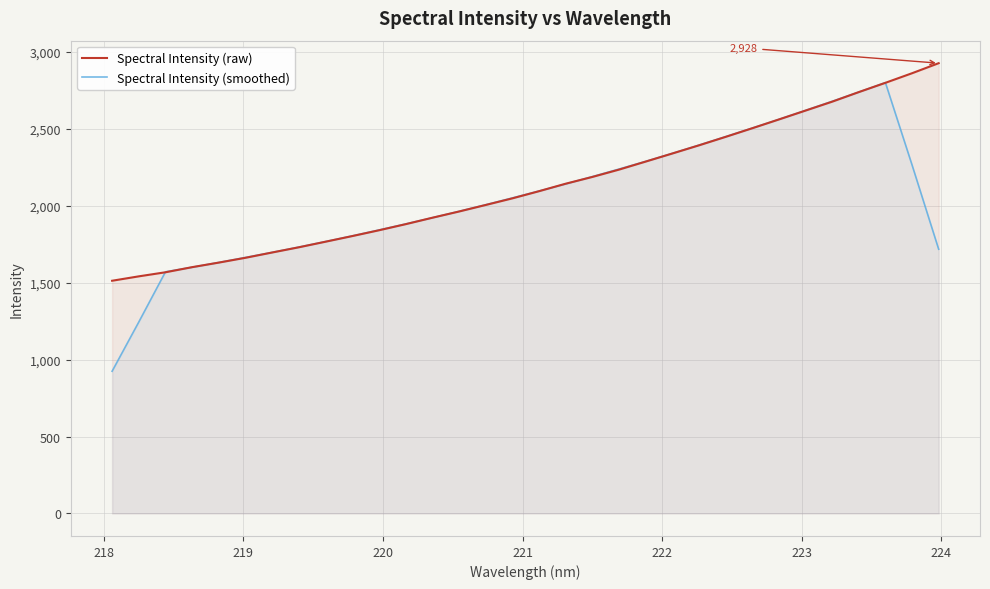

Which series has the largest range (max minus min)?

Spectral Intensity (smoothed)